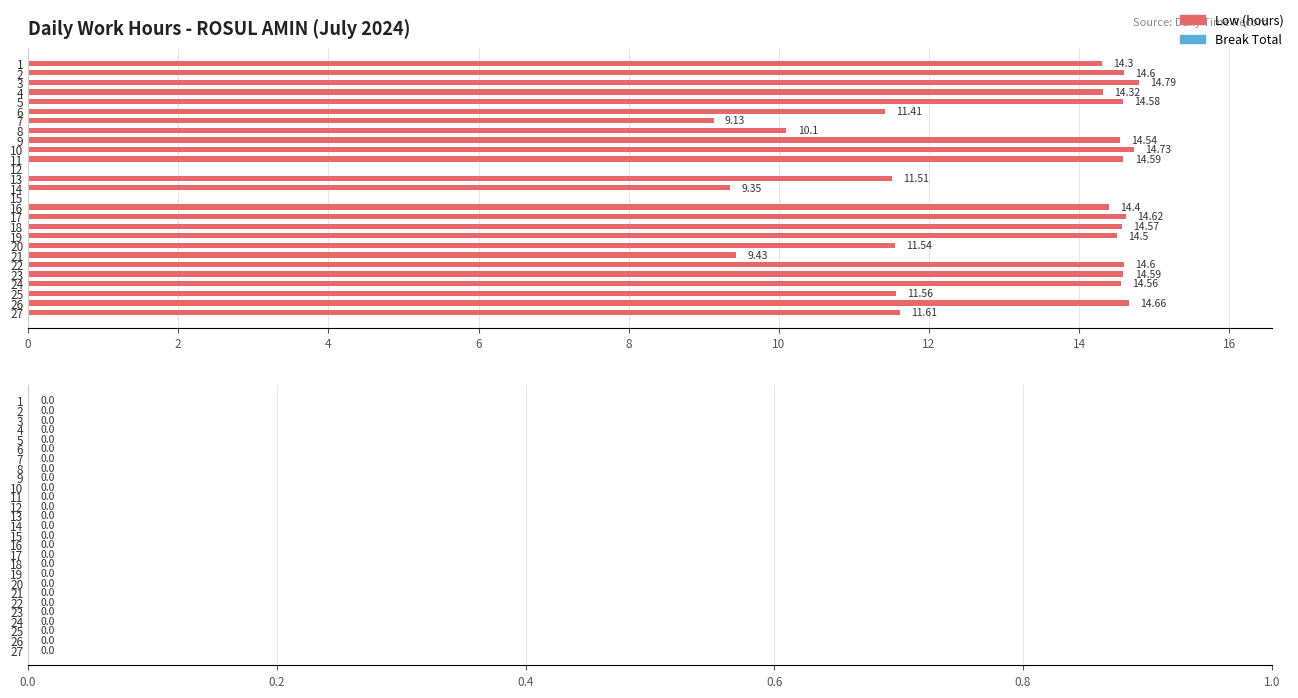

What is the sum of the values at 18 and 9?

29.1